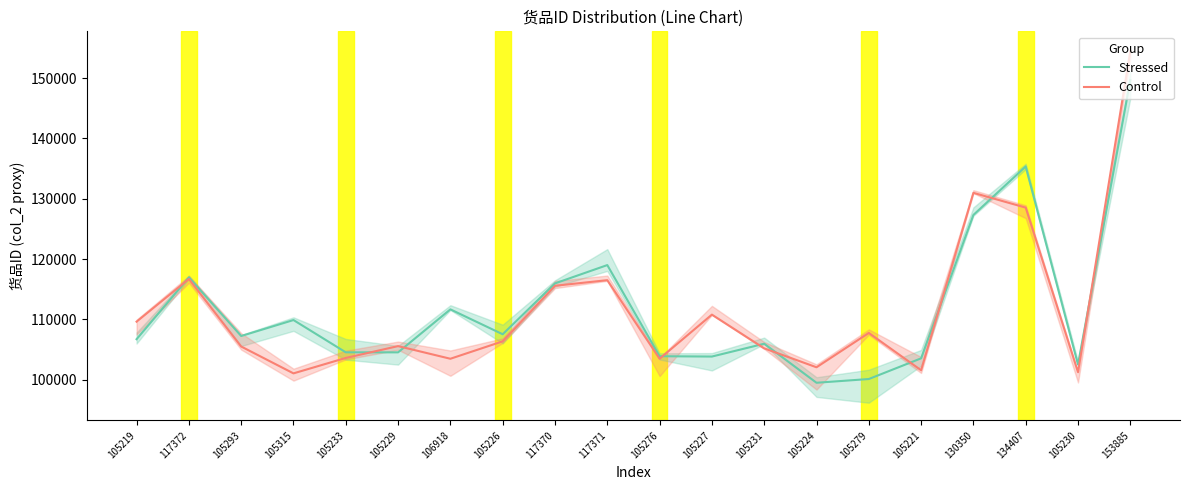

At which category is the sum across all series the highest?

153885